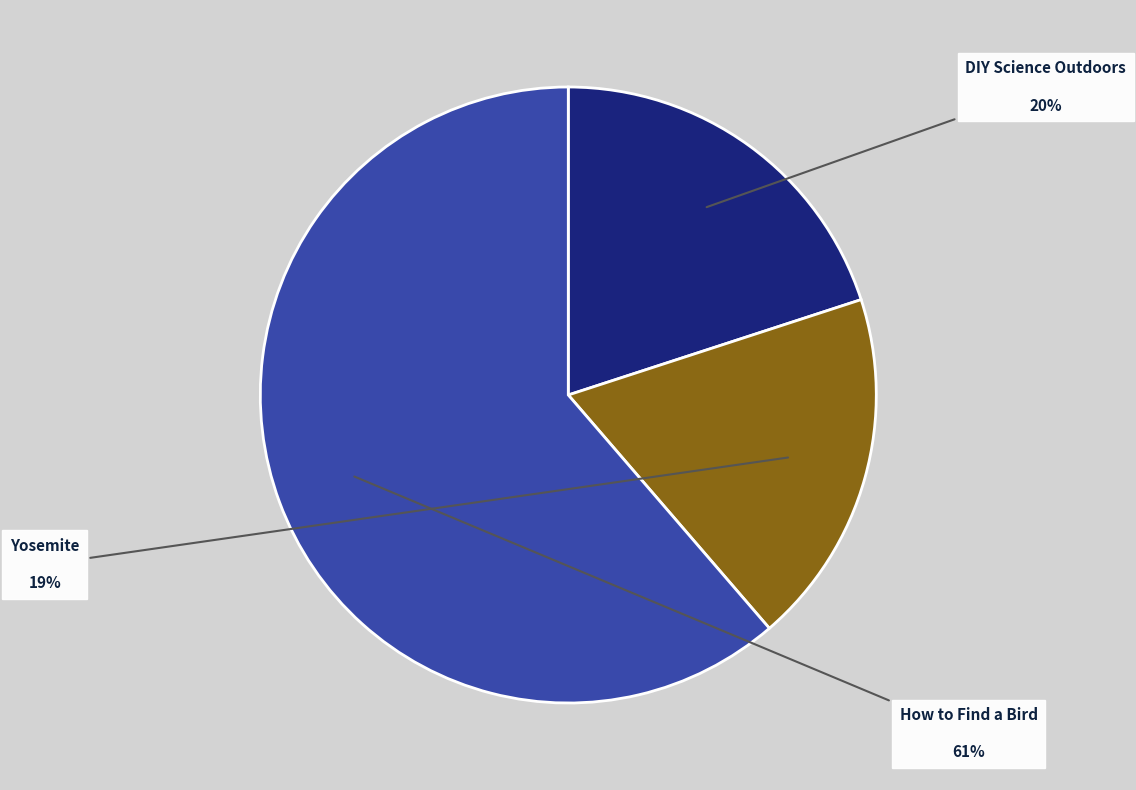

Do Yosemite and How to Find a Bird together represent more than half of the pie?

Yes